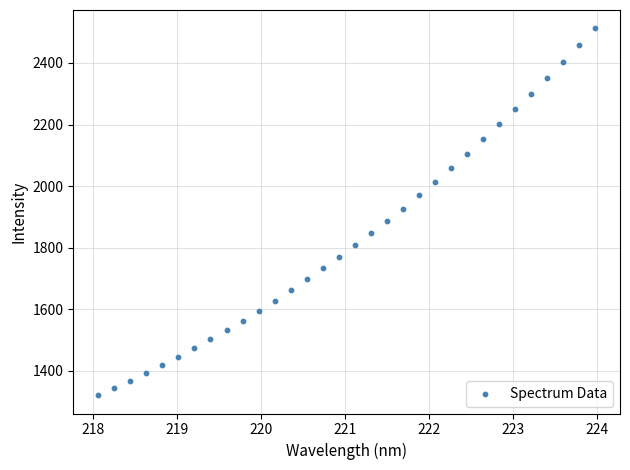

What is the range of X values (max minus min)?

5.9